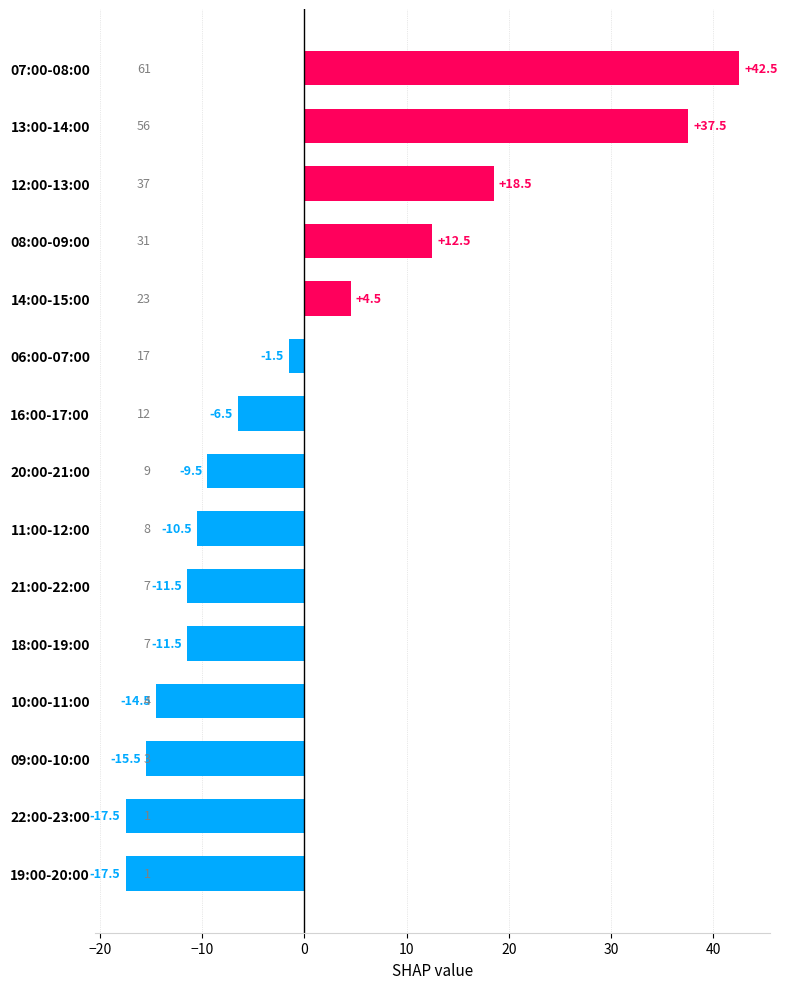

What is the minimum value shown in the chart?

-17.5